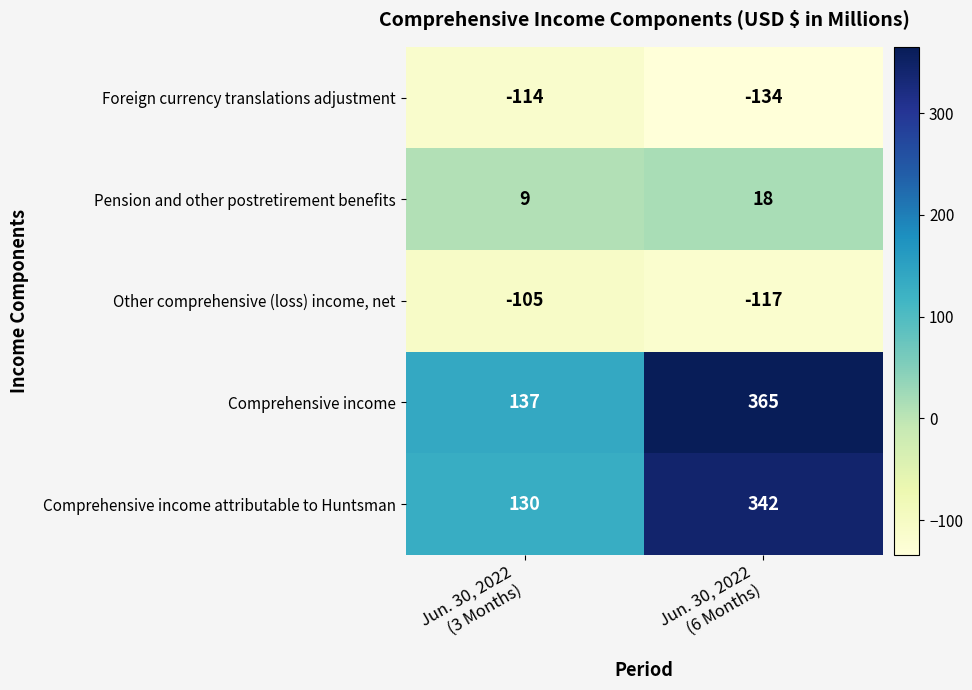

Which label corresponds to the smallest value in the chart?

Jun. 30, 2022
(6 Months)